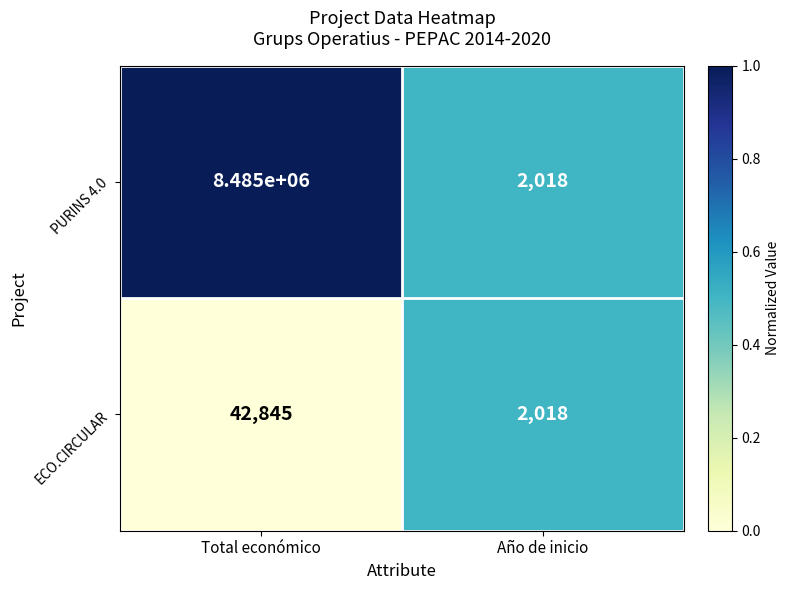

True or false: PURINS 4.0 has a value of 2018 at Año de inicio.

True